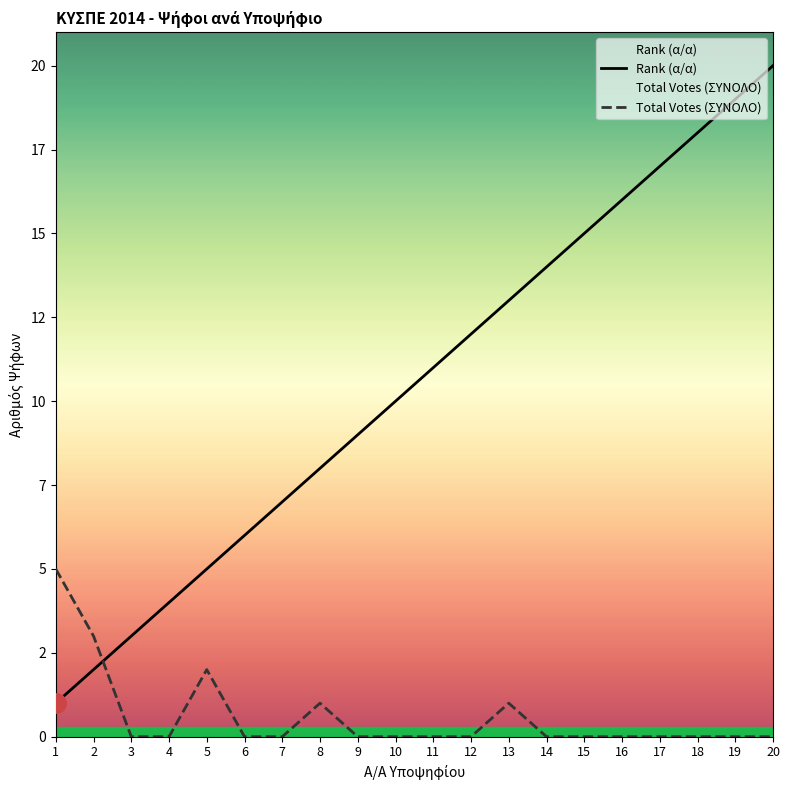

Does the chart have visible grid lines?

No